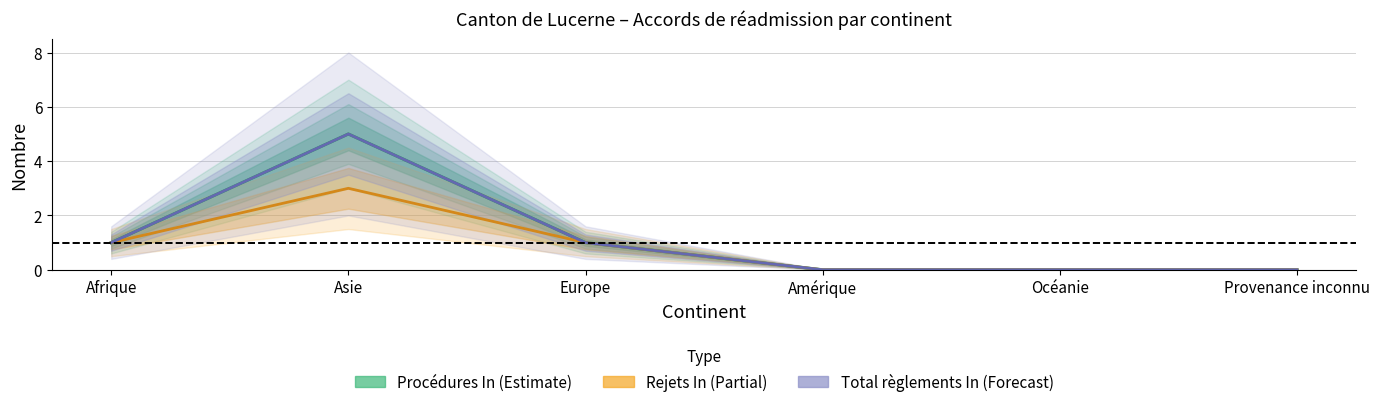

True or false: Rejets In and Total règlements In cross at least once.

False